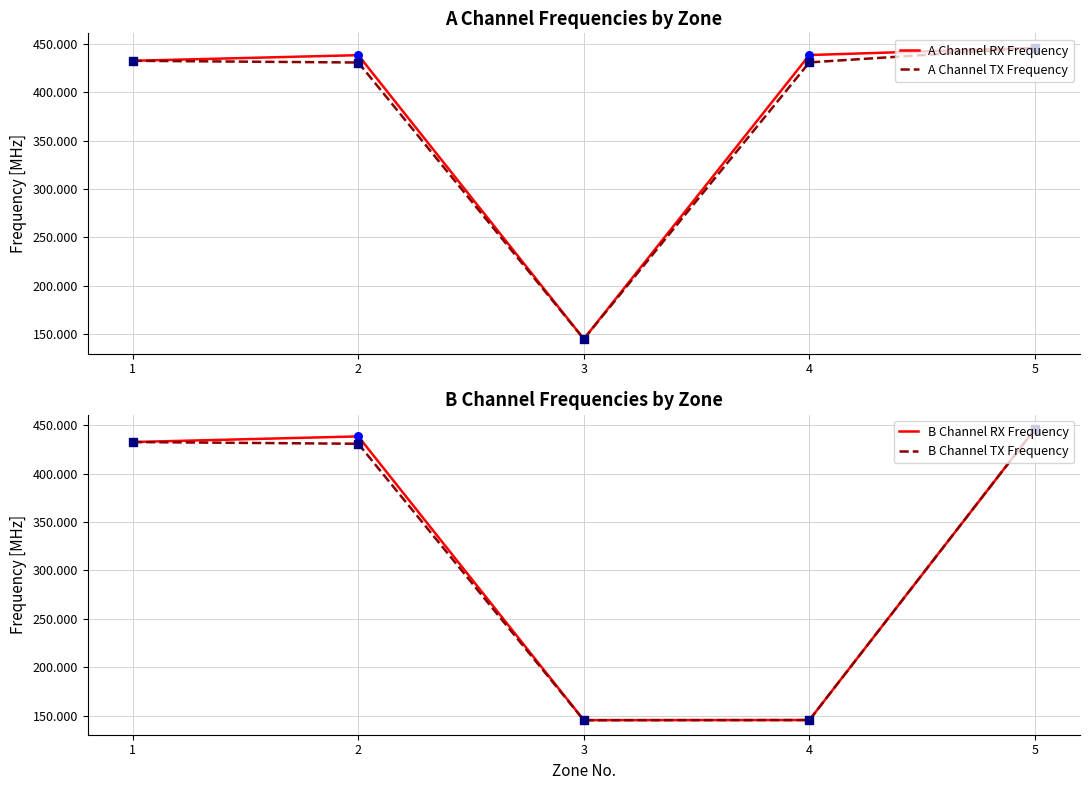

Is the value of A Channel TX Frequency at 4 greater than the value of A Channel RX Frequency at 1?

No